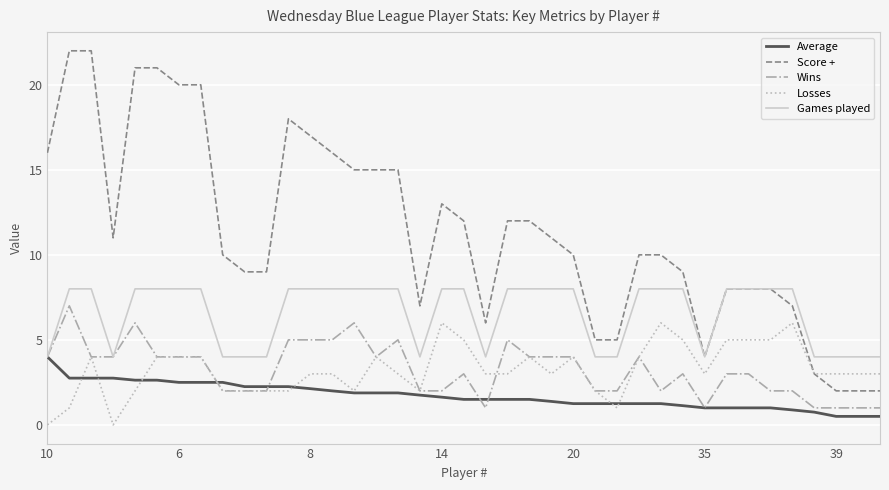

True or false: Games played and Losses intersect in this chart.

False